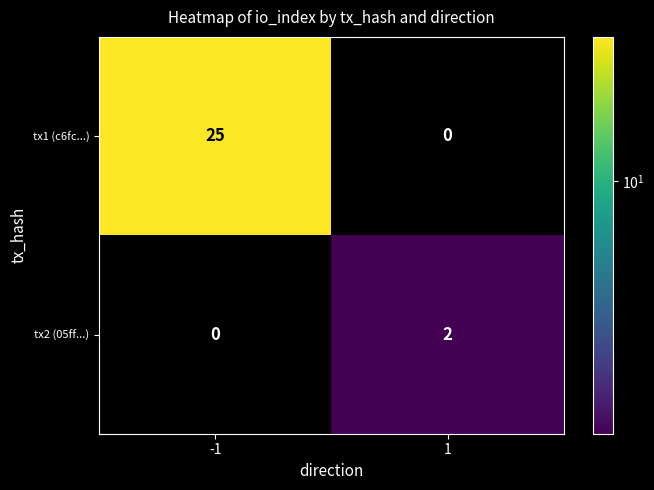

What is the difference between the highest and lowest values at -1?

25